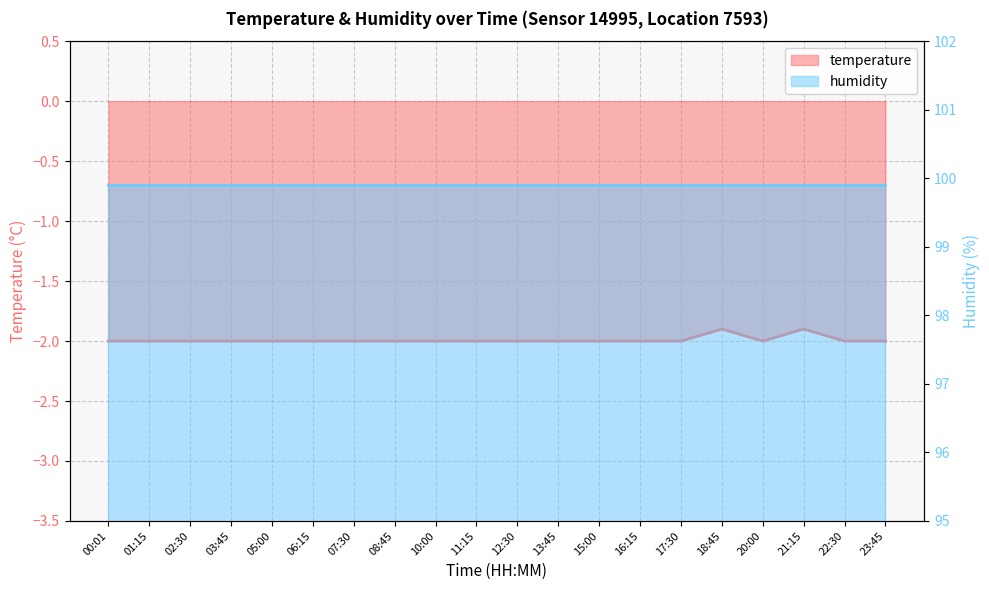

True or false: the data shows -0.7 at 03:45.

False